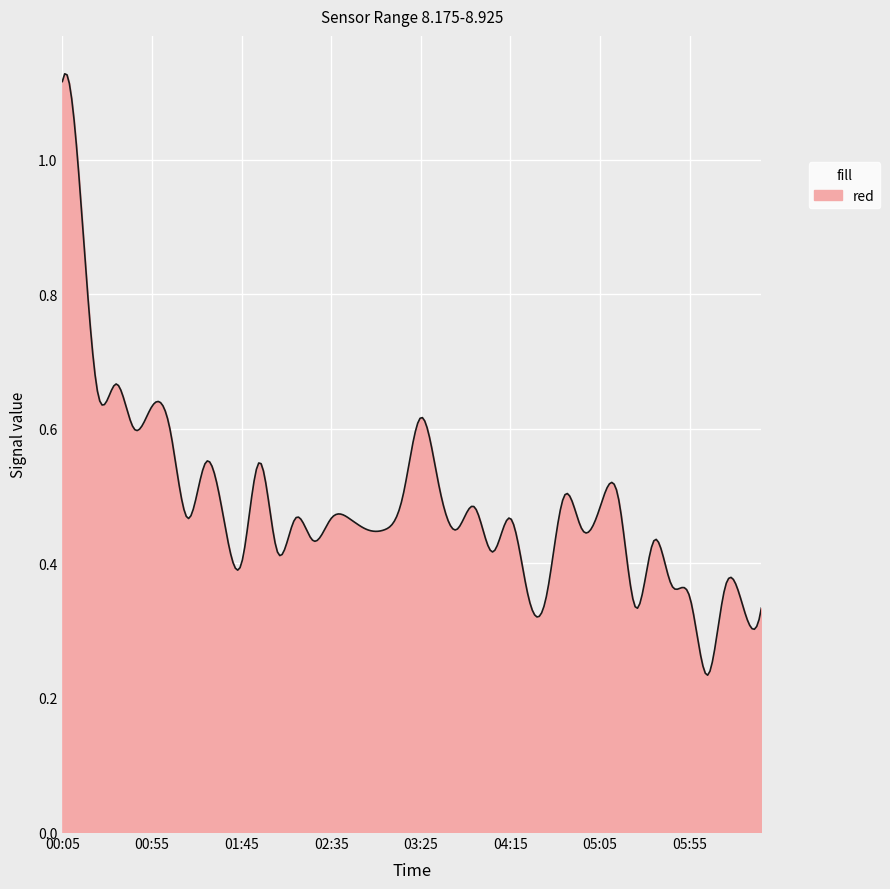

Is this an area chart (filled region under the line)?

Yes